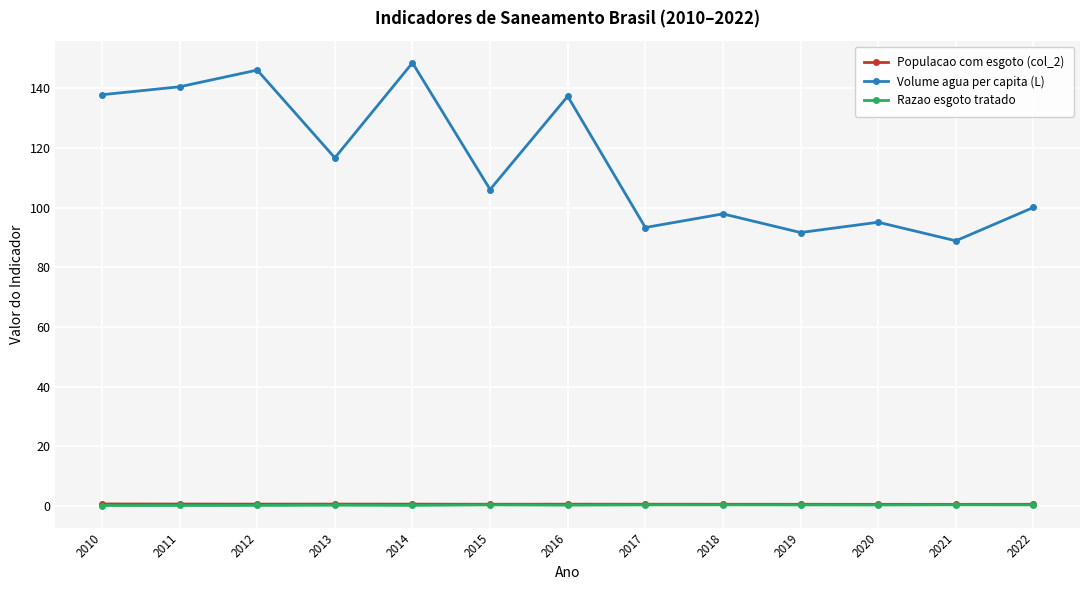

Is this an area chart (filled region under the line)?

No